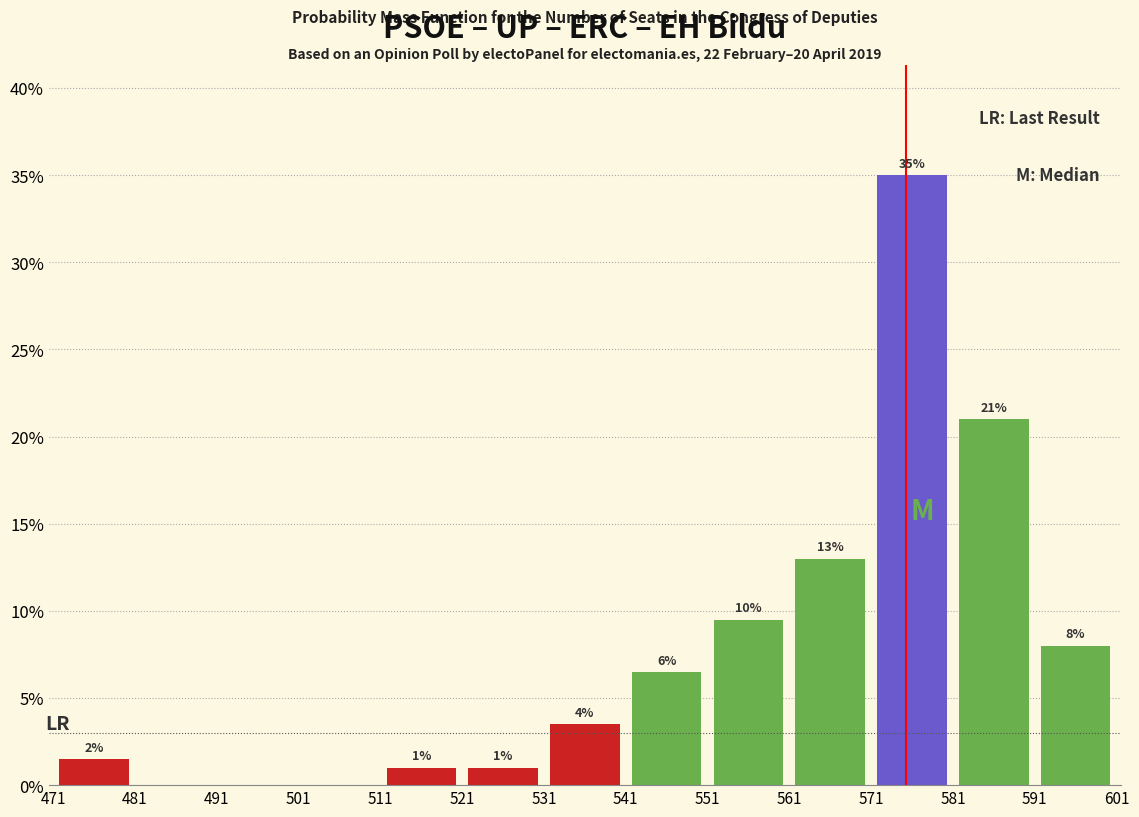

Over which range of the x-axis is the bar tallest?

571 to 581